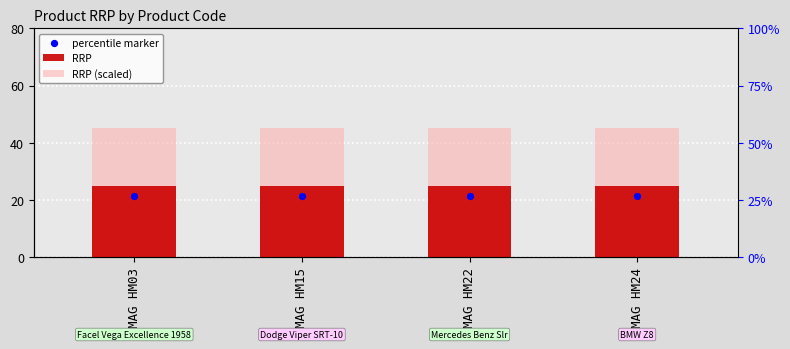

What are all the series names shown in the legend?

RRP, RRP (scaled), percentile marker